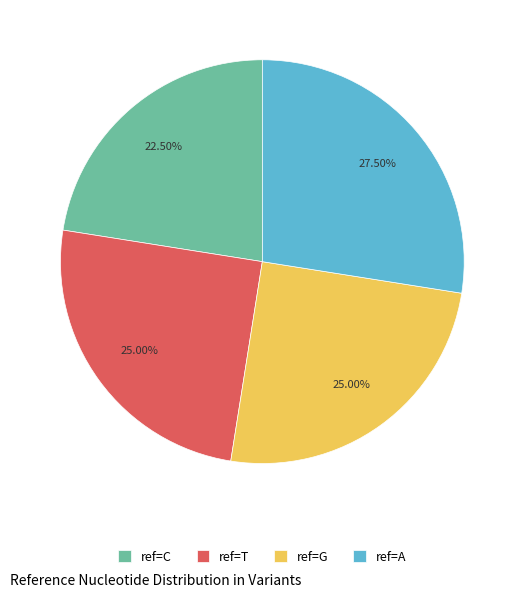

Is the sum of ref=C and ref=T greater than half?

No